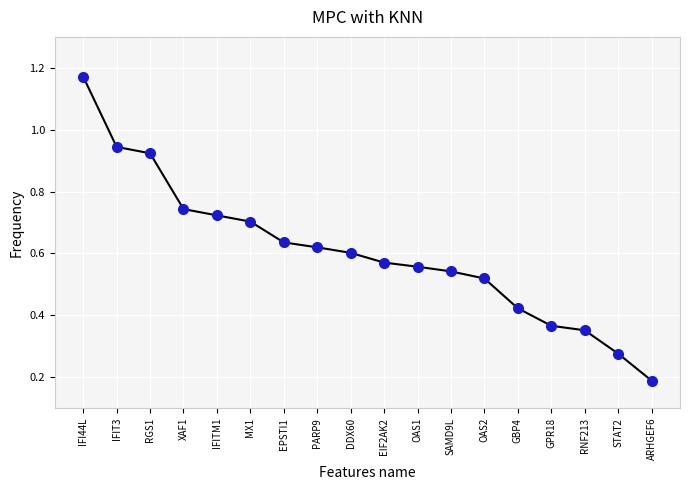

What is the label of the 12th point from the left?

SAMD9L